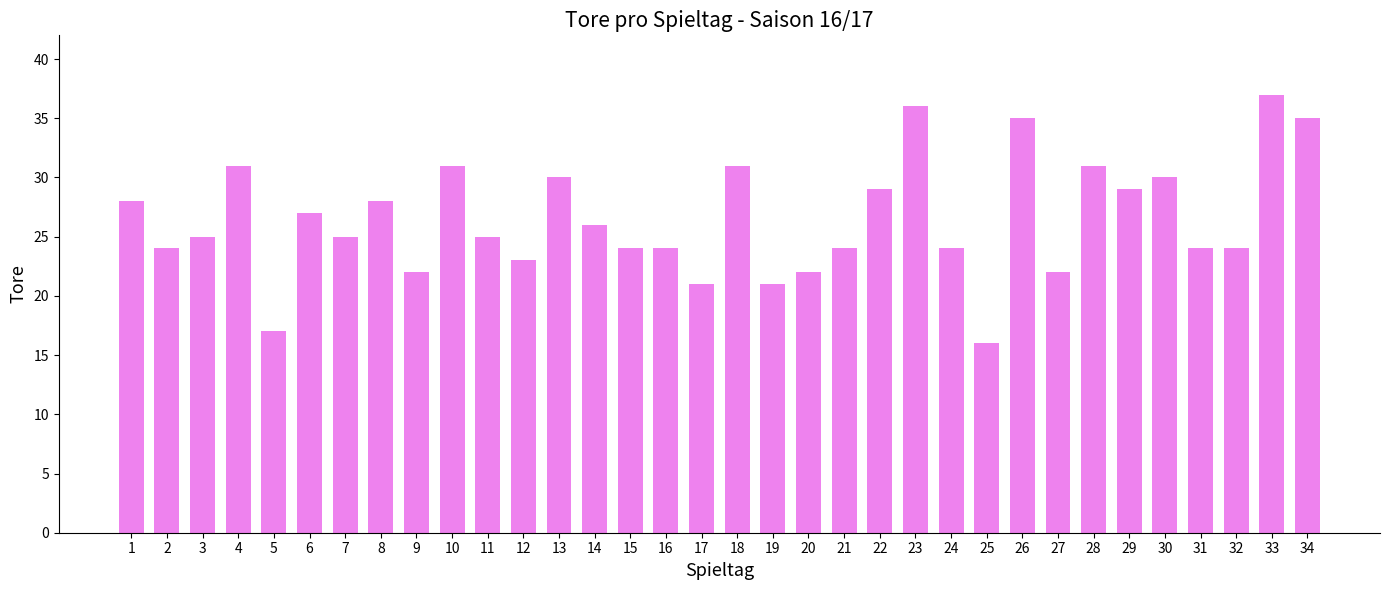

The value at 32 is 24. True or false?

True